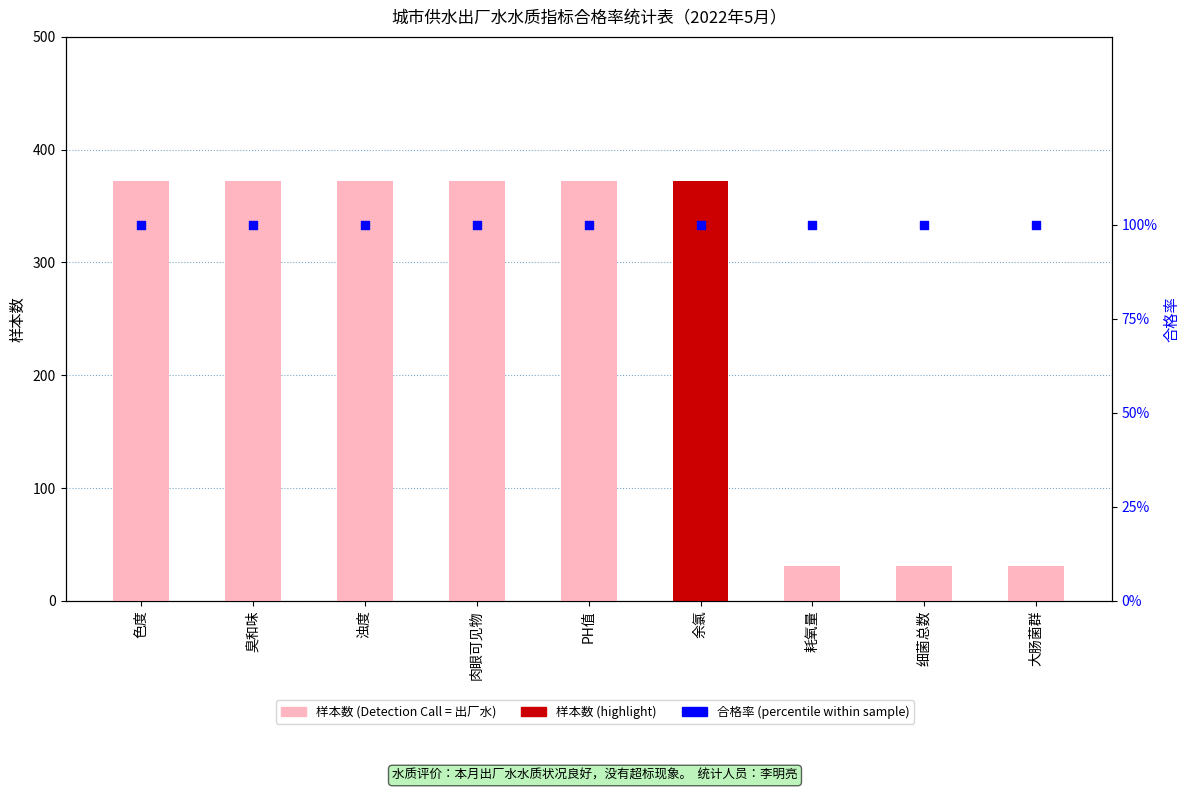

What are all the series names shown in the legend?

样本数, 合格率